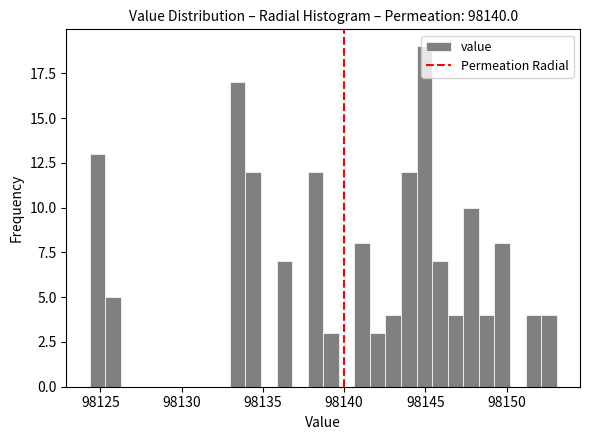

Read against the x-axis, roughly where is the centre of the tallest bar?

98145.0